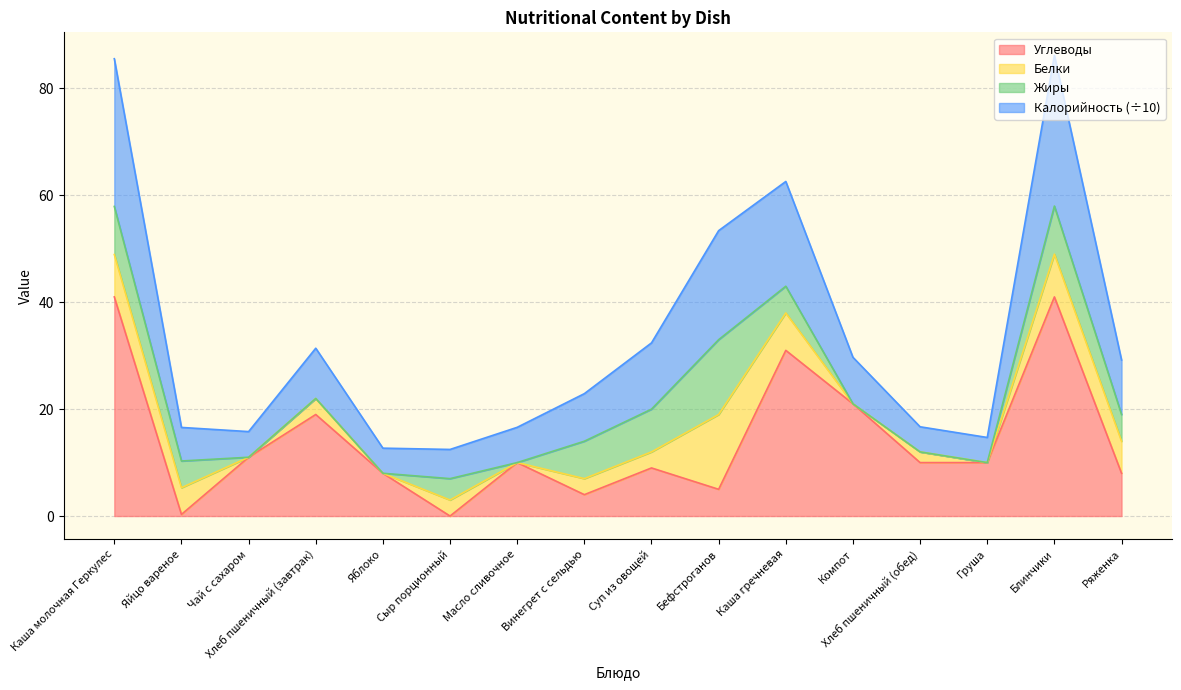

What is the highest value of the Углеводы series?

41.0